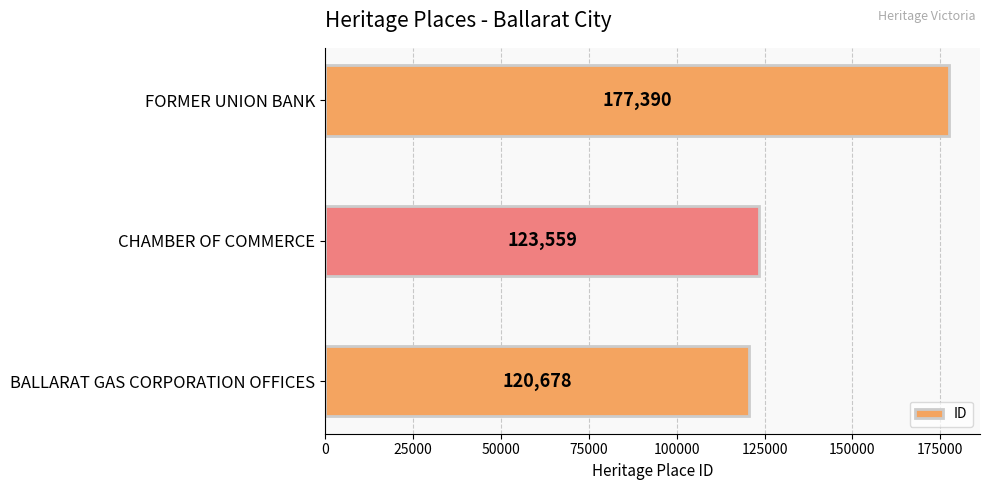

Reading bottom to top, transcribe all the data shown in this chart.

BALLARAT GAS CORPORATION OFFICES=120678	CHAMBER OF COMMERCE=123559	FORMER UNION BANK=177390